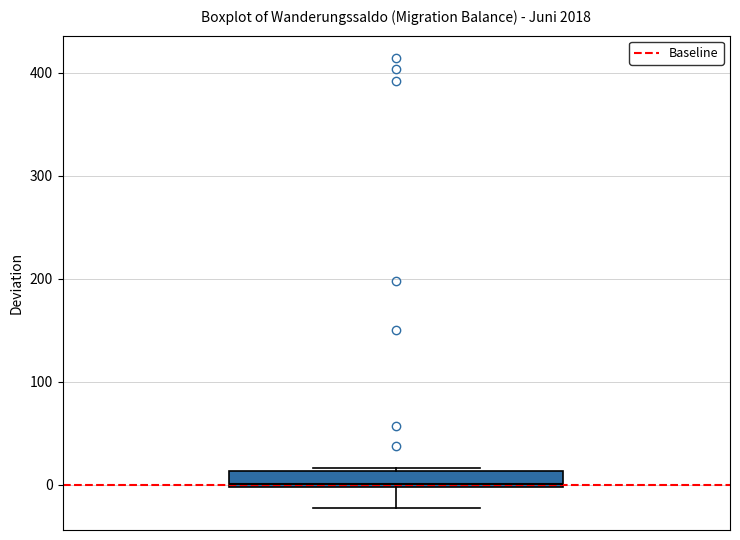

Transcribe this box plot: give where the median line is, the range the box spans, and where the two whiskers end, as read against the y-axis. The values are not printed on the chart, so give them approximately, as read against the axis.

median 0, box 0 to 10, whiskers -20 to 20